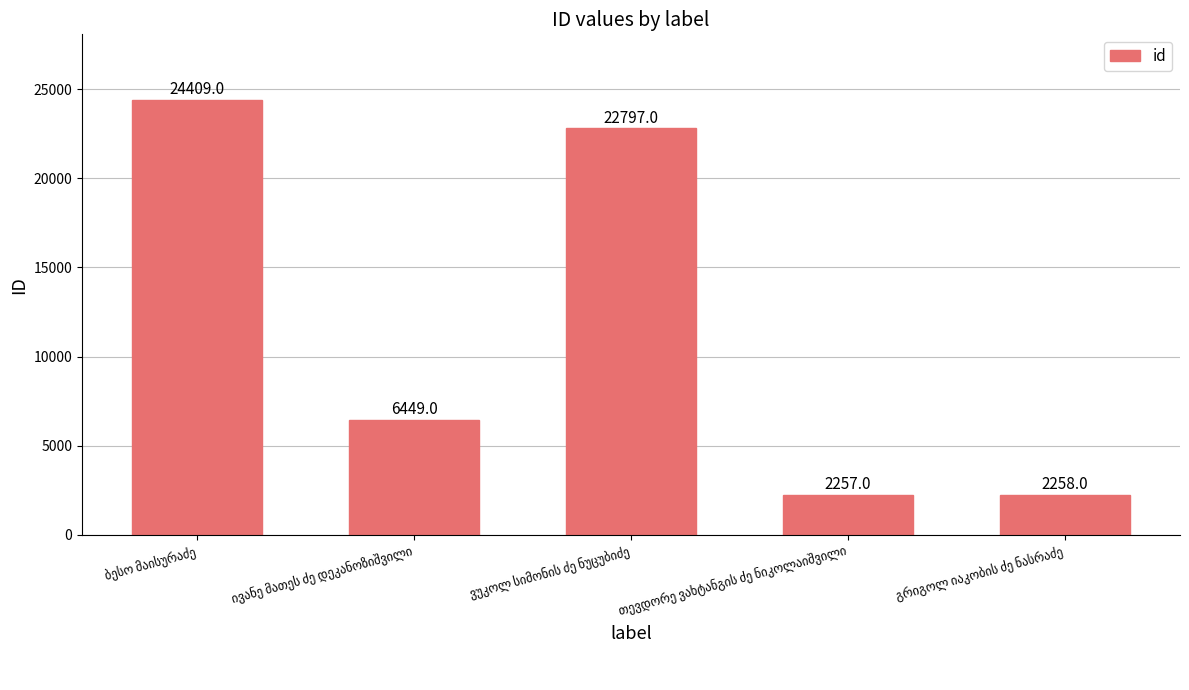

How many distinct data groups are displayed?

1